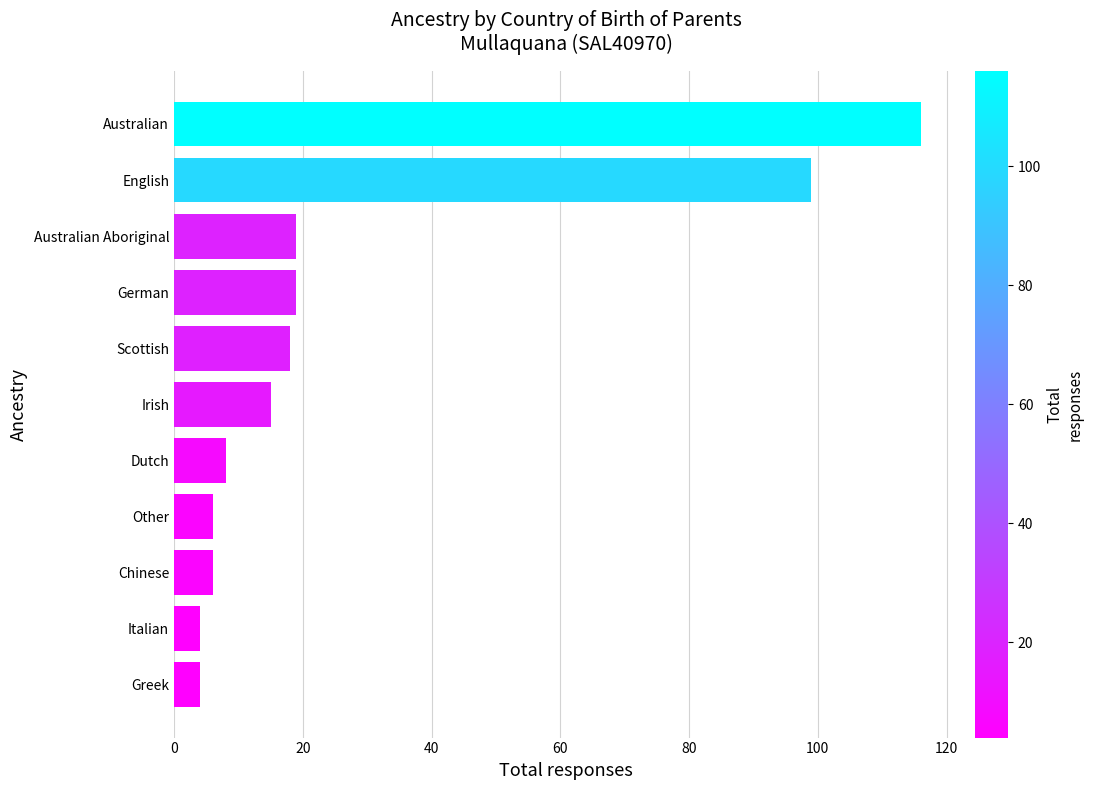

Between Greek and Irish, which is larger?

Irish